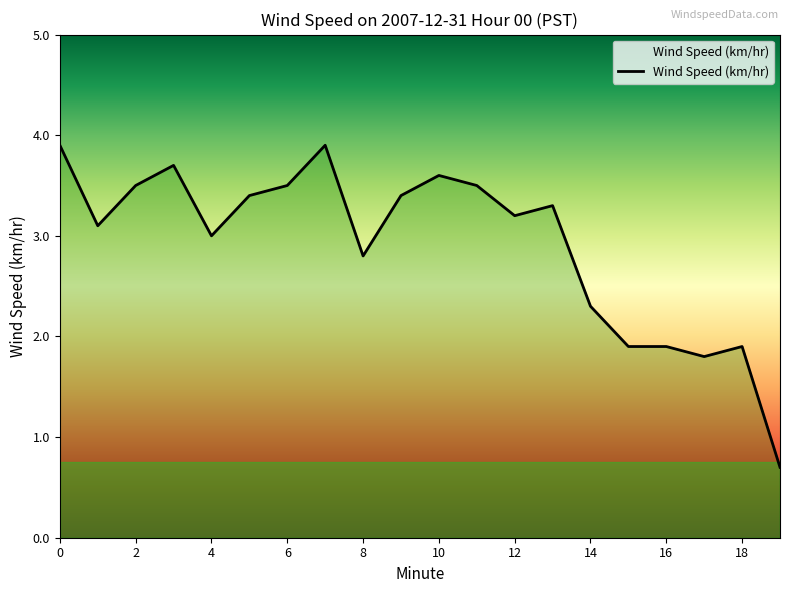

What is the sum of all values?

58.3